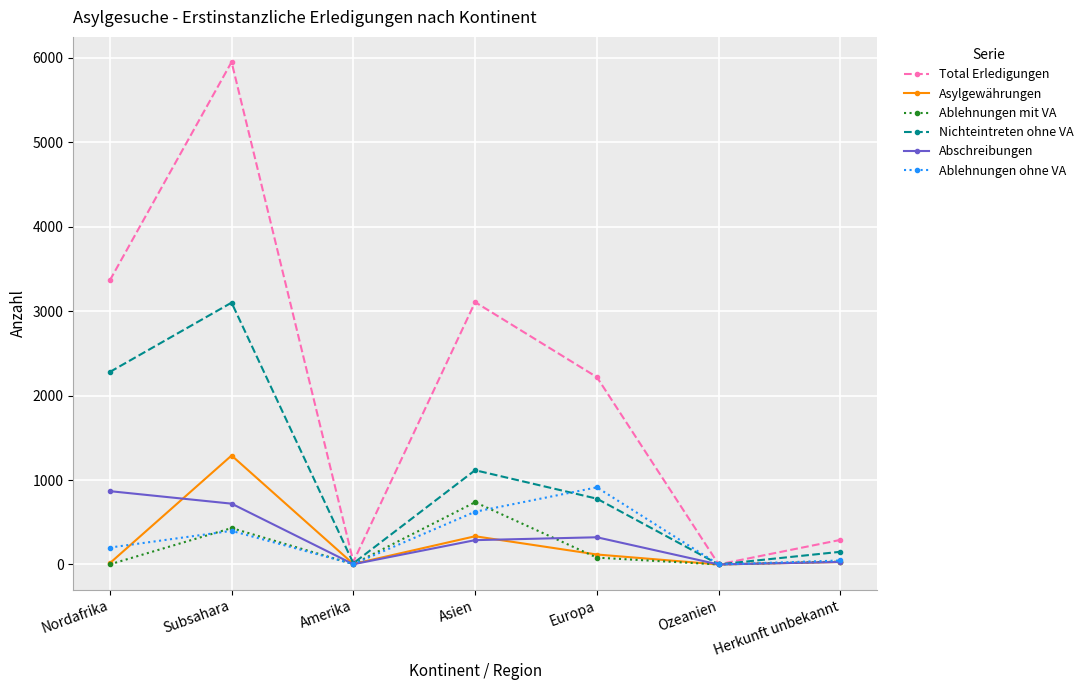

Does the chart have visible grid lines?

Yes